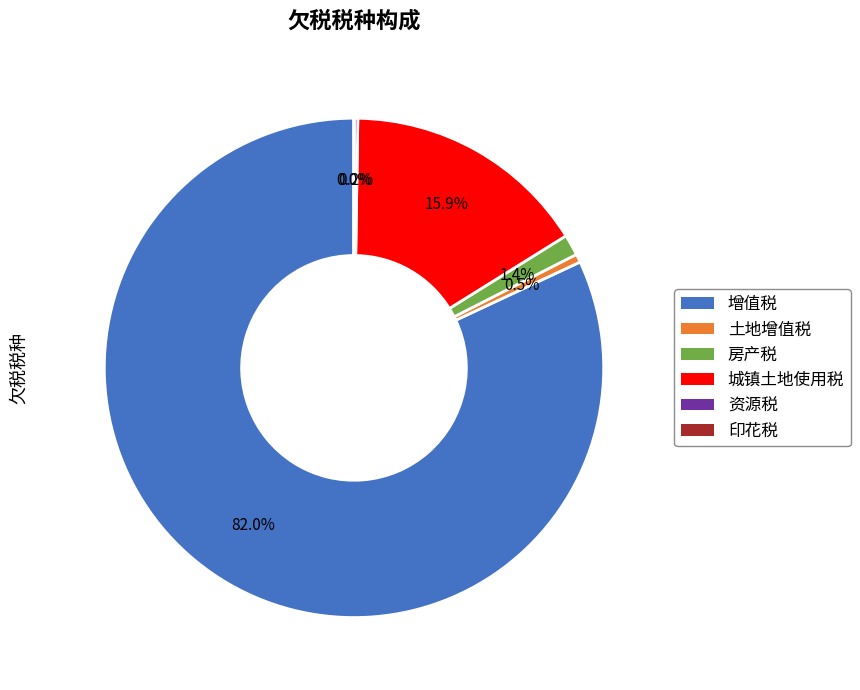

What percentage is NOT represented by 城镇土地使用税?

84.1%